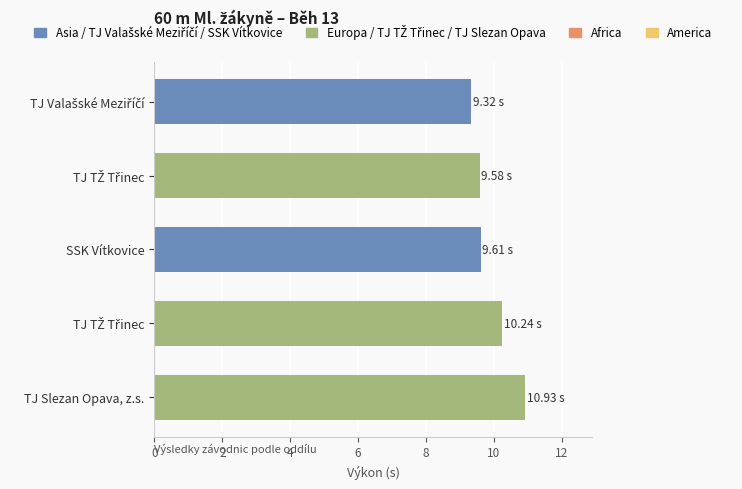

The chart shows a value of 4.9 at TJ Slezan Opava, z.s.. True or false?

False